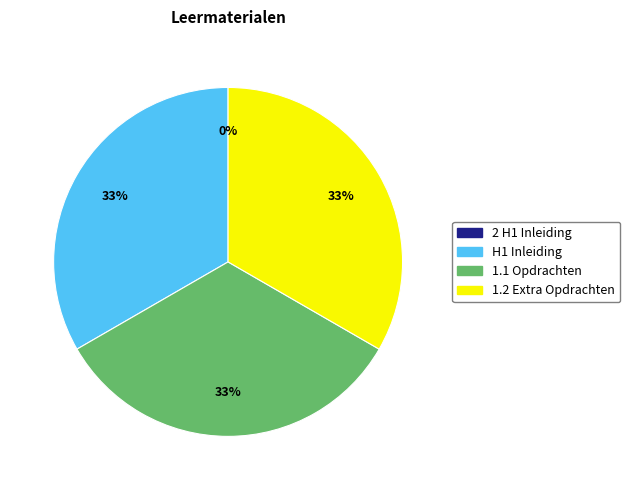

Is there a majority slice in this chart?

No